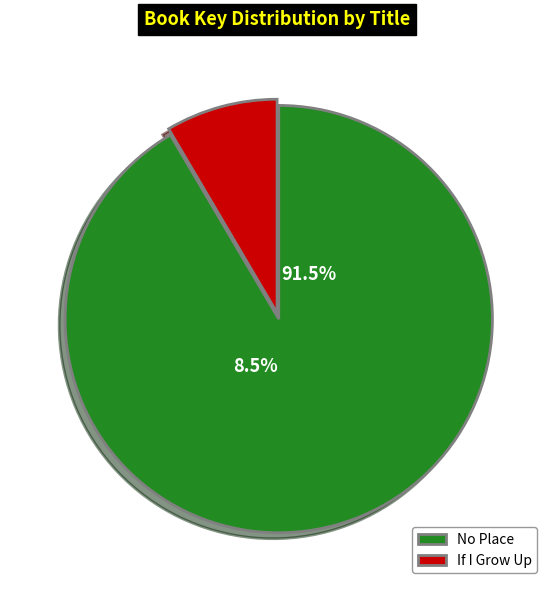

Which category accounts for the majority?

No Place (9781442457232)